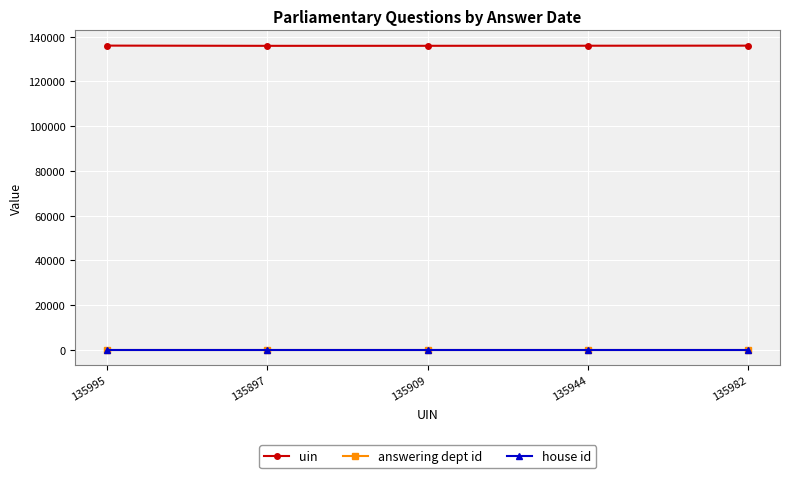

True or false: answering dept id has more than 2 interior local peaks.

False